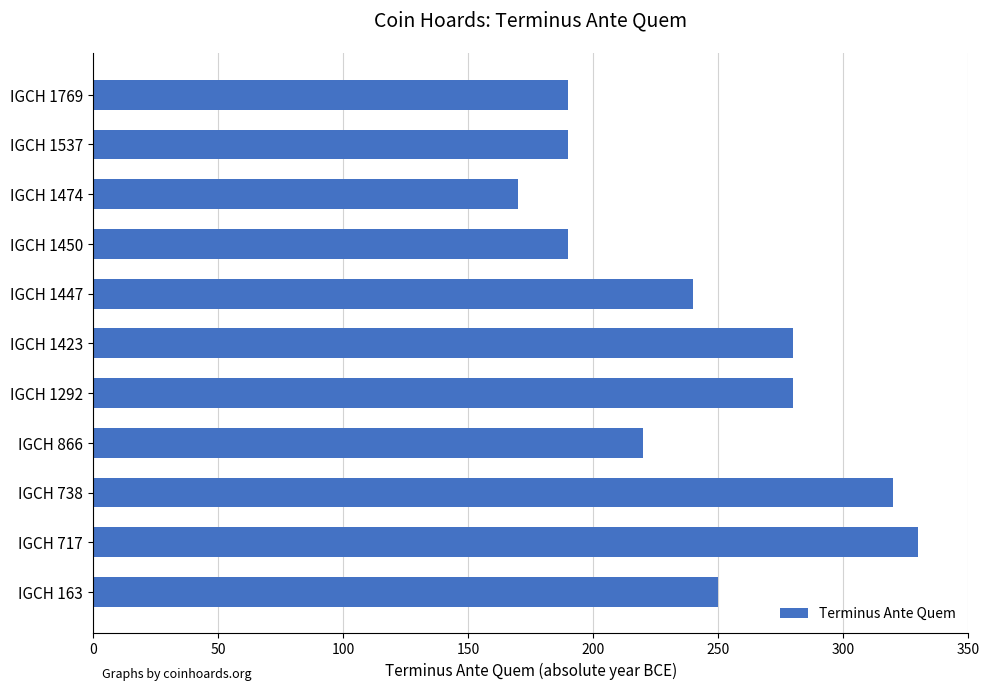

At which category does the chart reach its minimum across all series?

IGCH 1474